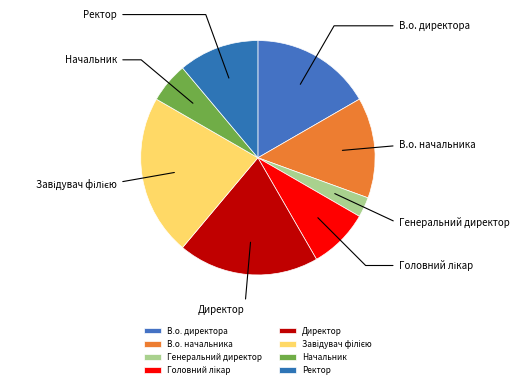

True or false: Генеральний директор accounts for 3% of the total.

True